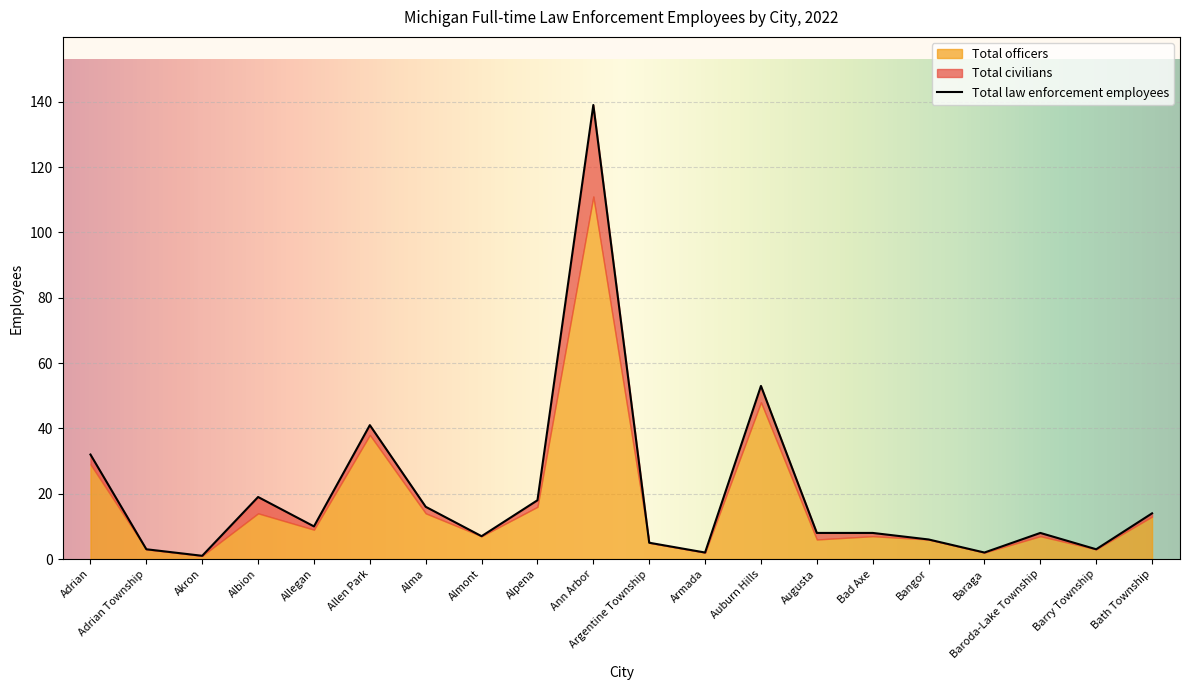

True or false: Total officers and Total civilians cross at least once.

False